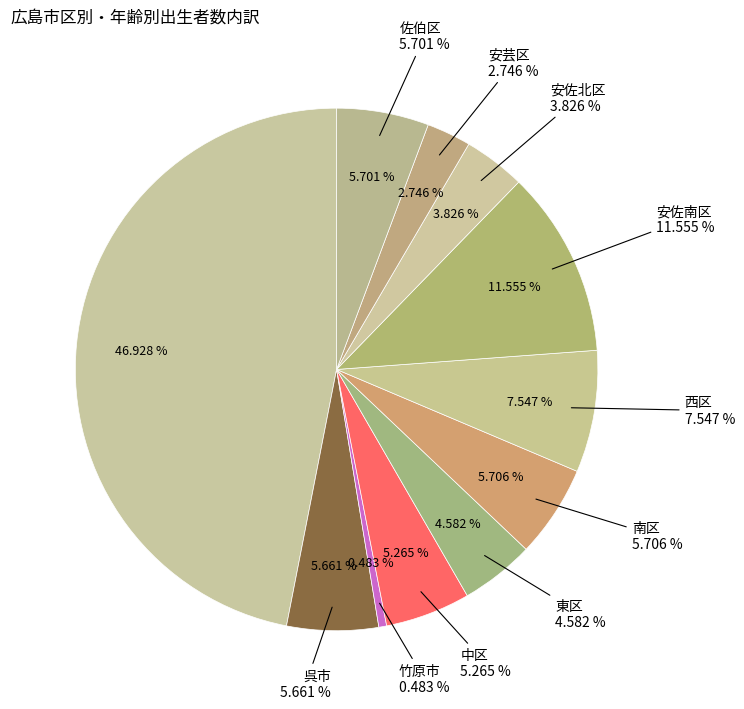

Between 中区 3.8～4.7 and 呉市 4.8～5.7, which is larger?

呉市 4.8～5.7